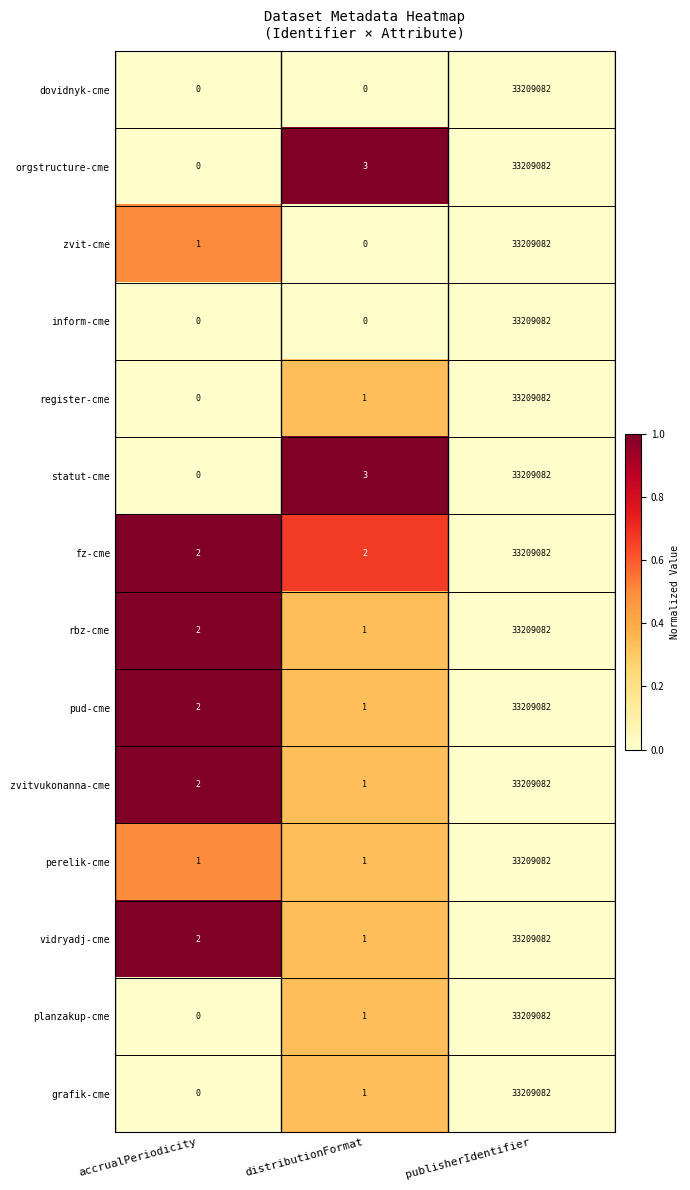

Rank the categories by statut-cme value from lowest to highest.

accrualPeriodicity, distributionFormat, publisherIdentifier